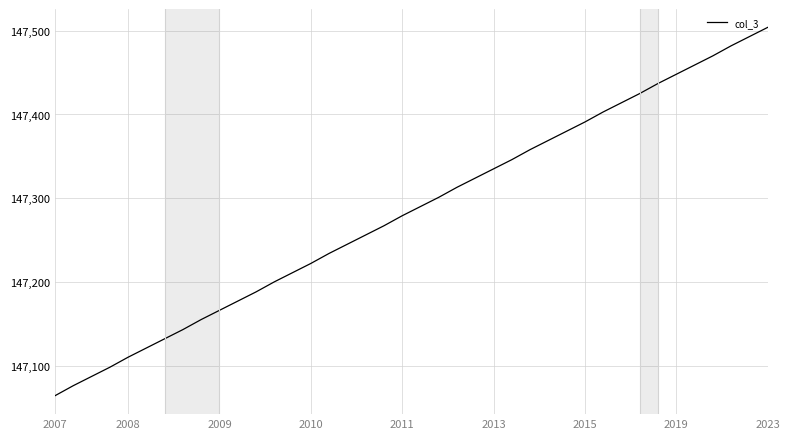

Count the number of data series in this chart.

1